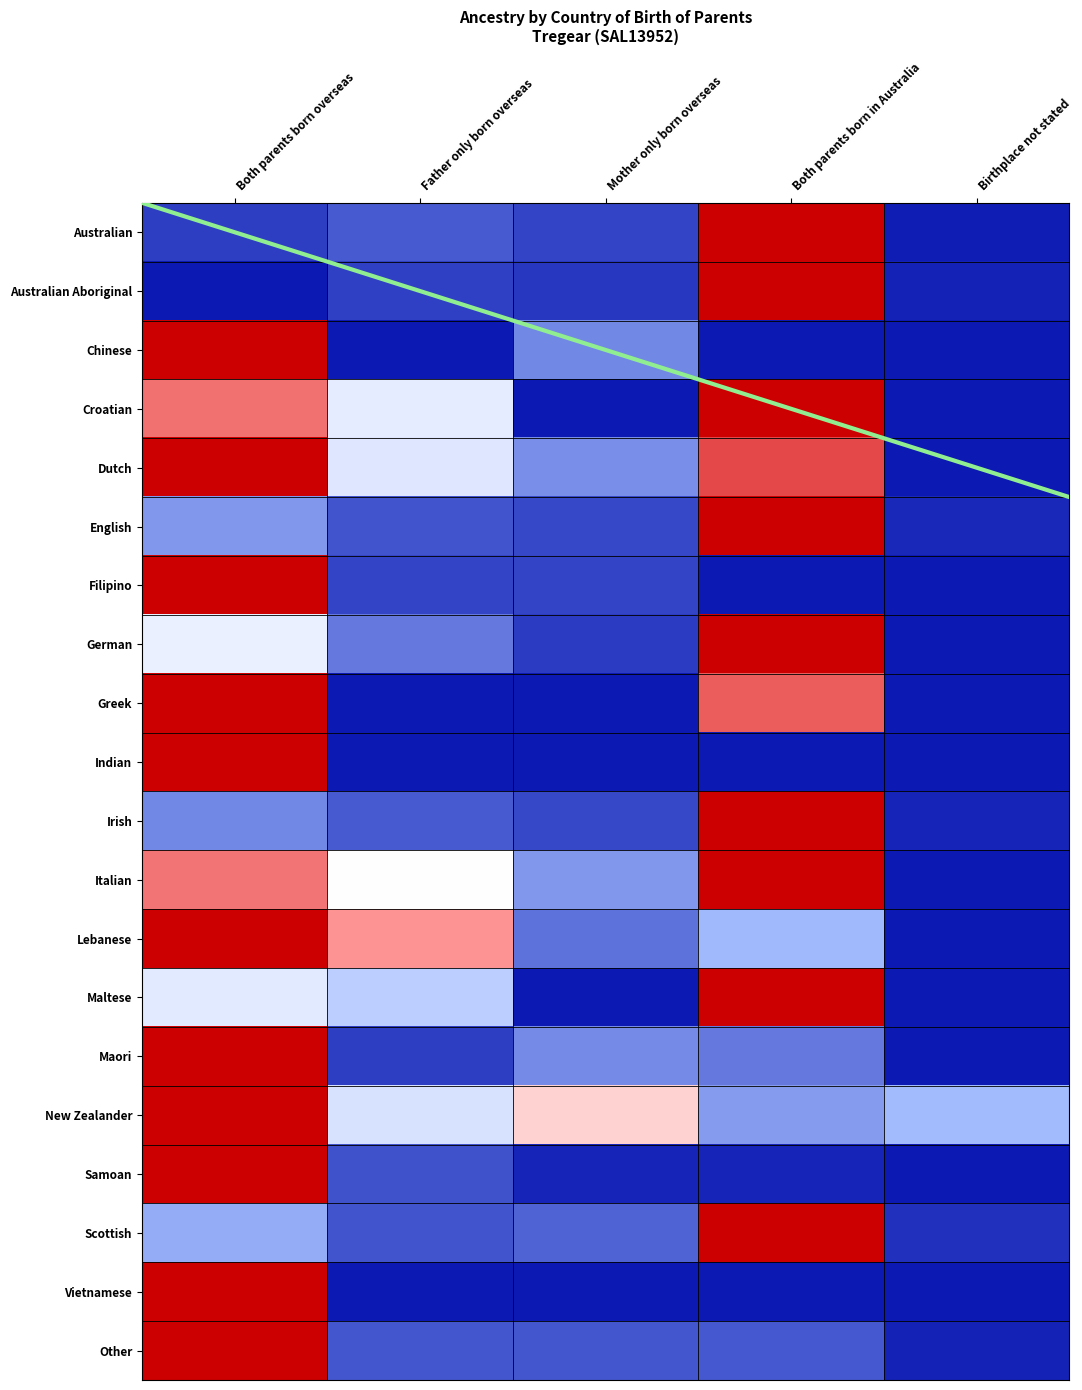

Reading left to right, what are all the values shown in this chart?

Australian: Both parents born overseas=0.1	Father only born overseas=0.1	Mother only born overseas=0.1	Both parents born in Australia=1.0	Birthplace not stated=0.0
Australian Aboriginal: Both parents born overseas=0.0	Father only born overseas=0.1	Mother only born overseas=0.1	Both parents born in Australia=1.0	Birthplace not stated=0.0
Chinese: Both parents born overseas=1.0	Father only born overseas=0.0	Mother only born overseas=0.2	Both parents born in Australia=0.0	Birthplace not stated=0.0
Croatian: Both parents born overseas=0.8	Father only born overseas=0.4	Mother only born overseas=0.0	Both parents born in Australia=1.0	Birthplace not stated=0.0
Dutch: Both parents born overseas=1.0	Father only born overseas=0.4	Mother only born overseas=0.2	Both parents born in Australia=0.9	Birthplace not stated=0.0
English: Both parents born overseas=0.2	Father only born overseas=0.1	Mother only born overseas=0.1	Both parents born in Australia=1.0	Birthplace not stated=0.0
Filipino: Both parents born overseas=1.0	Father only born overseas=0.1	Mother only born overseas=0.1	Both parents born in Australia=0.0	Birthplace not stated=0.0
German: Both parents born overseas=0.5	Father only born overseas=0.2	Mother only born overseas=0.1	Both parents born in Australia=1.0	Birthplace not stated=0.0
Greek: Both parents born overseas=1.0	Father only born overseas=0.0	Mother only born overseas=0.0	Both parents born in Australia=0.8	Birthplace not stated=0.0
Indian: Both parents born overseas=1.0	Father only born overseas=0.0	Mother only born overseas=0.0	Both parents born in Australia=0.0	Birthplace not stated=0.0
Irish: Both parents born overseas=0.2	Father only born overseas=0.1	Mother only born overseas=0.1	Both parents born in Australia=1.0	Birthplace not stated=0.0
Italian: Both parents born overseas=0.8	Father only born overseas=0.5	Mother only born overseas=0.2	Both parents born in Australia=1.0	Birthplace not stated=0.0
Lebanese: Both parents born overseas=1.0	Father only born overseas=0.7	Mother only born overseas=0.2	Both parents born in Australia=0.3	Birthplace not stated=0.0
Maltese: Both parents born overseas=0.4	Father only born overseas=0.3	Mother only born overseas=0.0	Both parents born in Australia=1.0	Birthplace not stated=0.0
Maori: Both parents born overseas=1.0	Father only born overseas=0.1	Mother only born overseas=0.2	Both parents born in Australia=0.2	Birthplace not stated=0.0
New Zealander: Both parents born overseas=1.0	Father only born overseas=0.4	Mother only born overseas=0.6	Both parents born in Australia=0.2	Birthplace not stated=0.3
Samoan: Both parents born overseas=1.0	Father only born overseas=0.1	Mother only born overseas=0.0	Both parents born in Australia=0.0	Birthplace not stated=0.0
Scottish: Both parents born overseas=0.3	Father only born overseas=0.1	Mother only born overseas=0.1	Both parents born in Australia=1.0	Birthplace not stated=0.0
Vietnamese: Both parents born overseas=1.0	Father only born overseas=0.0	Mother only born overseas=0.0	Both parents born in Australia=0.0	Birthplace not stated=0.0
Other: Both parents born overseas=1.0	Father only born overseas=0.1	Mother only born overseas=0.1	Both parents born in Australia=0.1	Birthplace not stated=0.0